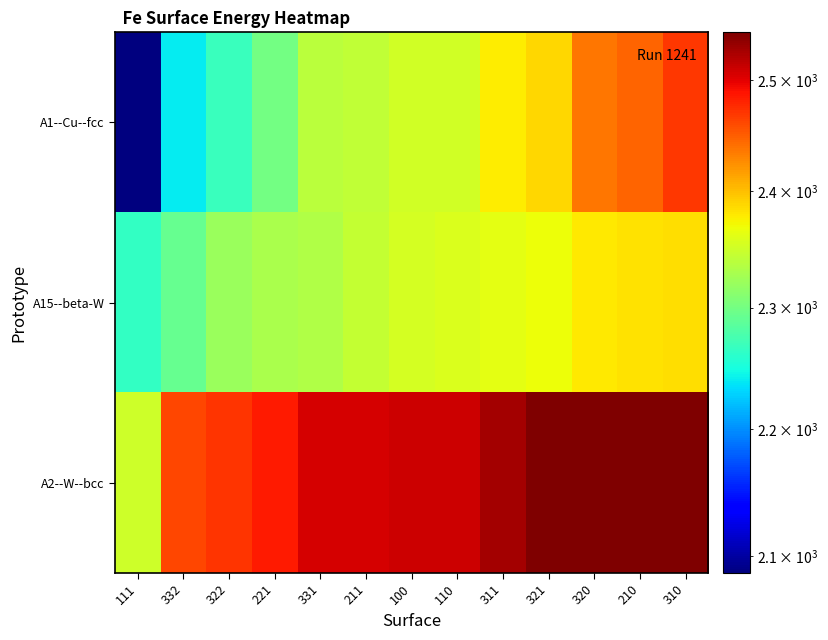

At which category is the sum across all series the highest?

310